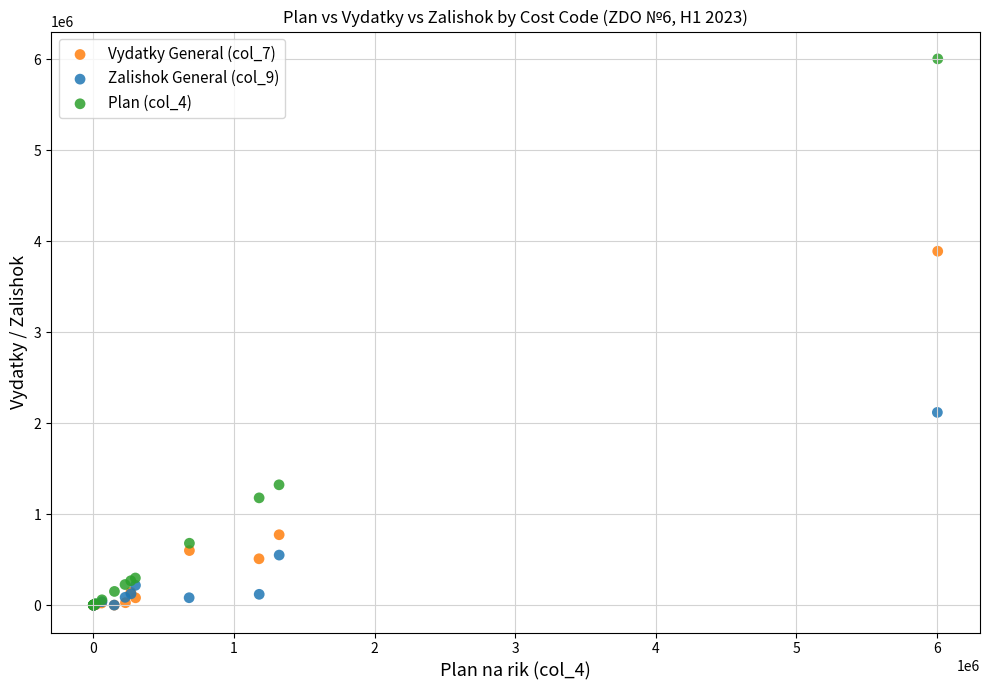

Which series reaches the maximum Y coordinate?

Plan (col_4)